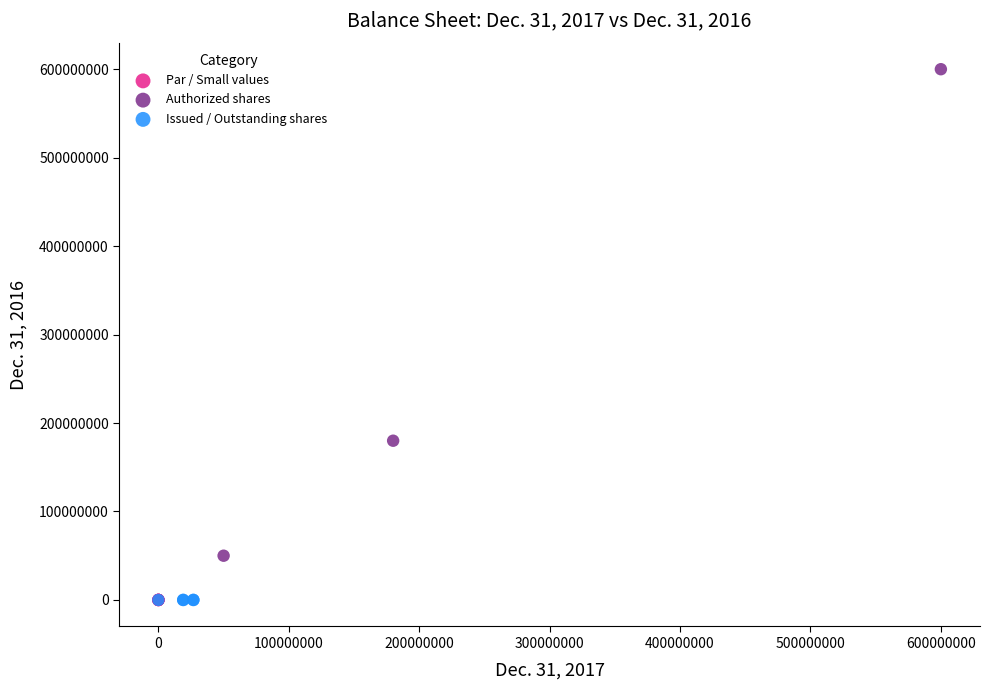

Which series reaches the maximum Y coordinate?

Authorized shares